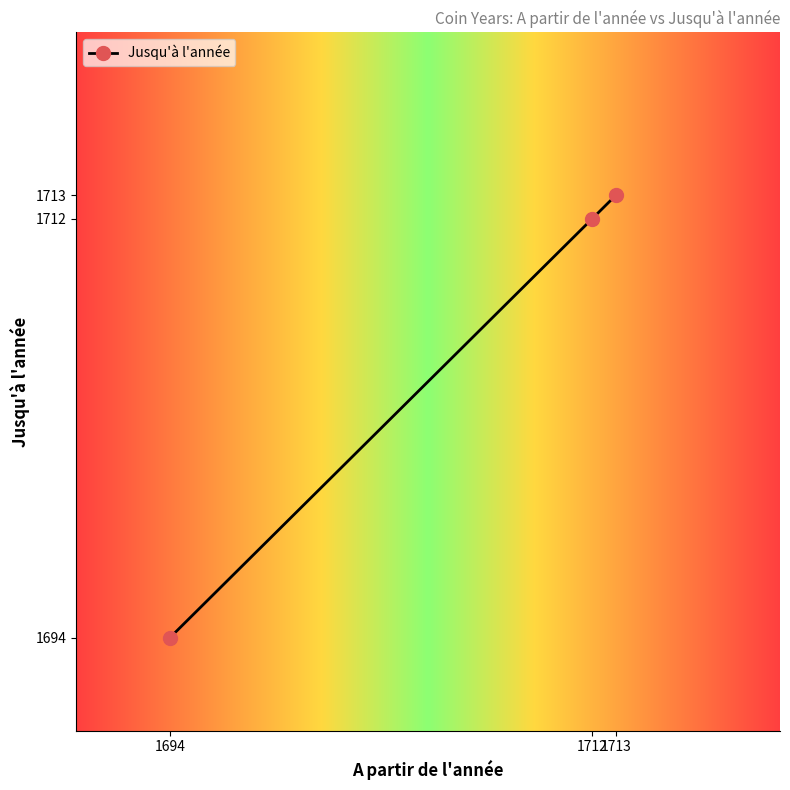

Reading left to right, list all the values displayed in this chart.

1694=1694	1712=1712	1713=1713